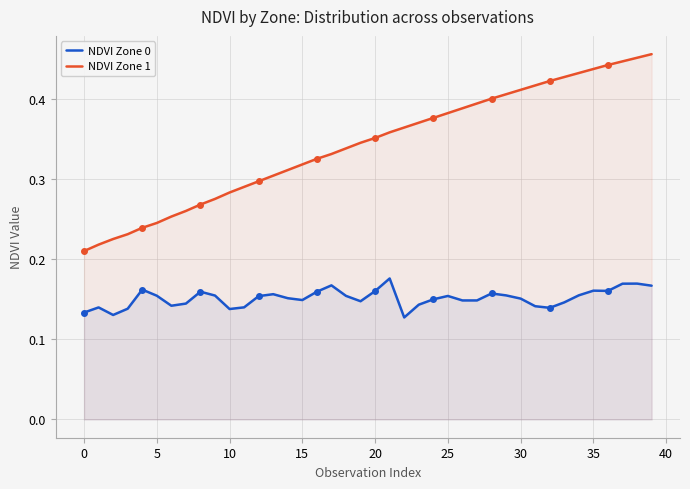

Between 13 and 30, which series saw the biggest shift?

NDVI Zone 1